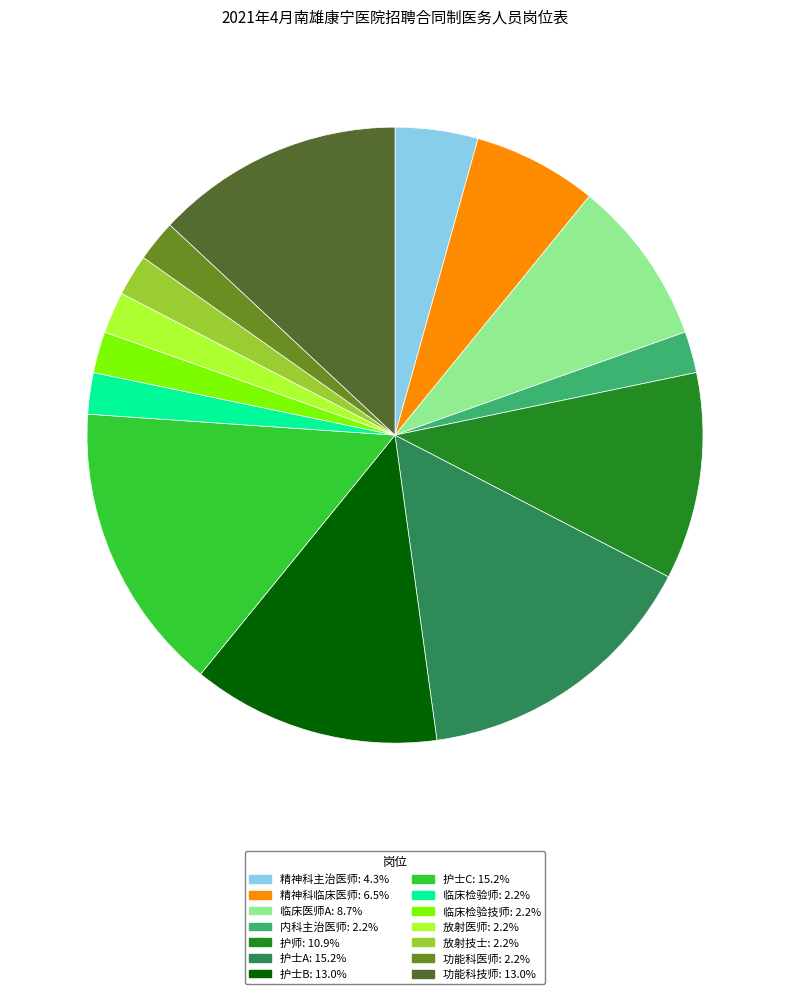

What is the ratio of the value at 放射技士: 2.2% to the value at 临床检验技师: 2.2%?

1.0